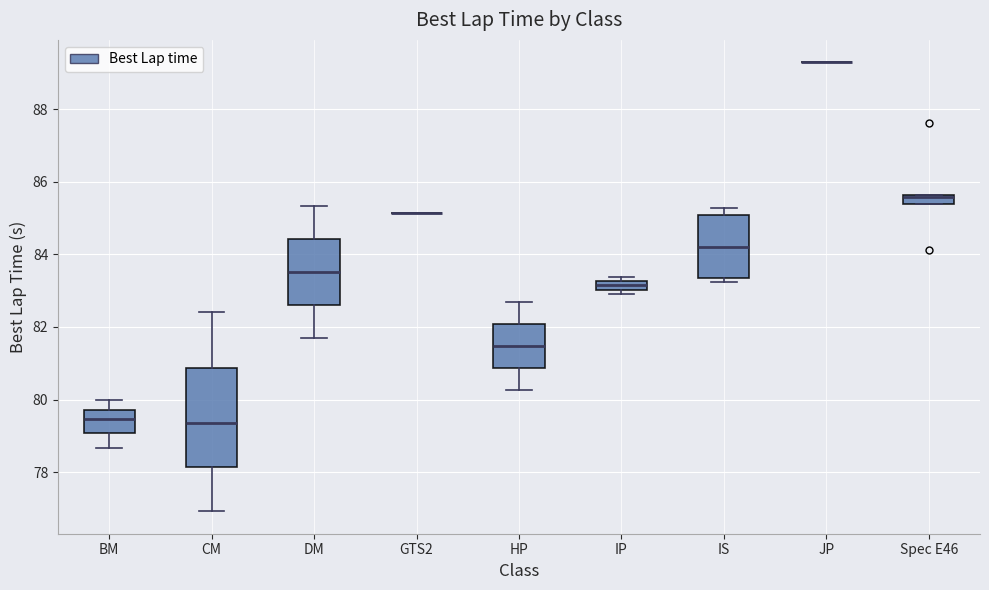

Comparing the boxes themselves (not the whiskers), which one is the tallest?

CM